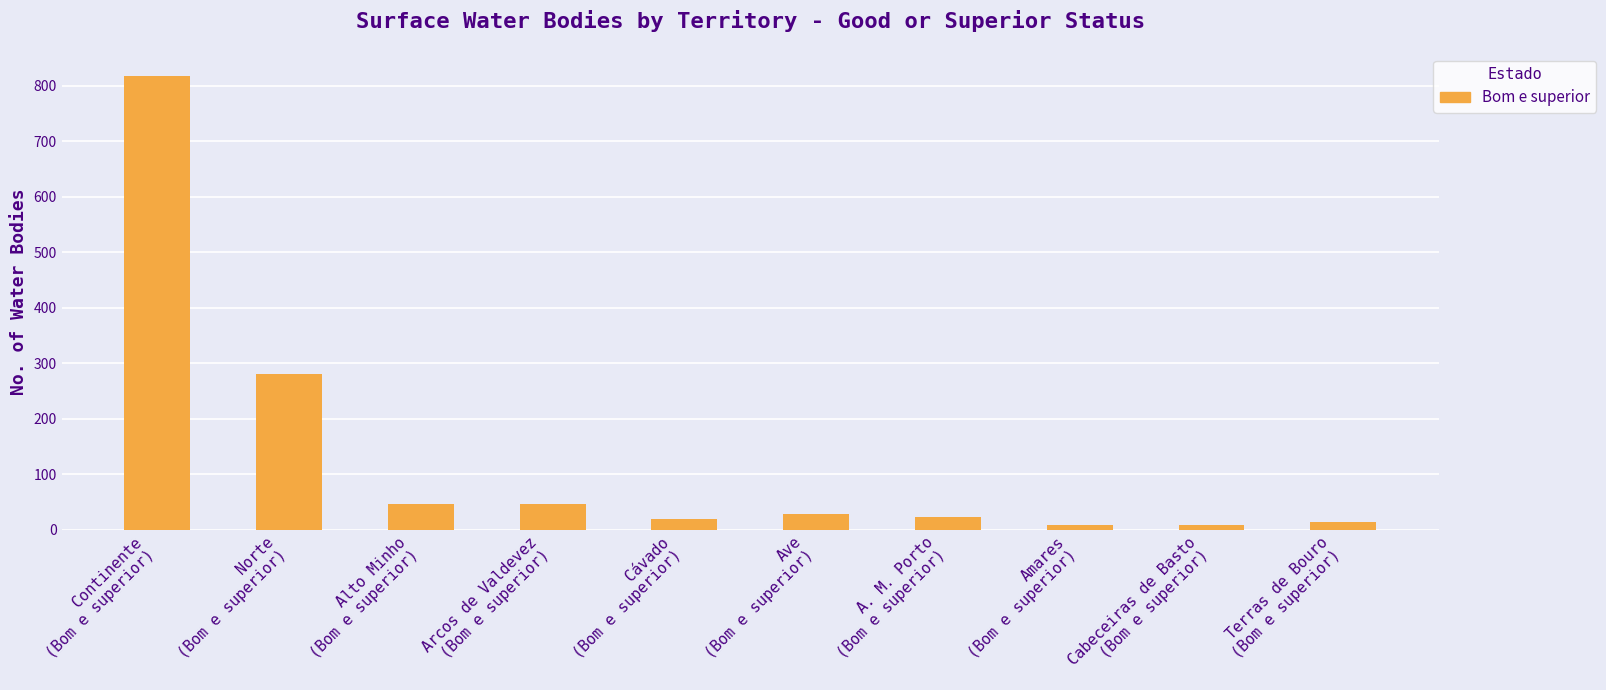

The value at Continente
(Bom e superior) is 1110. True or false?

False